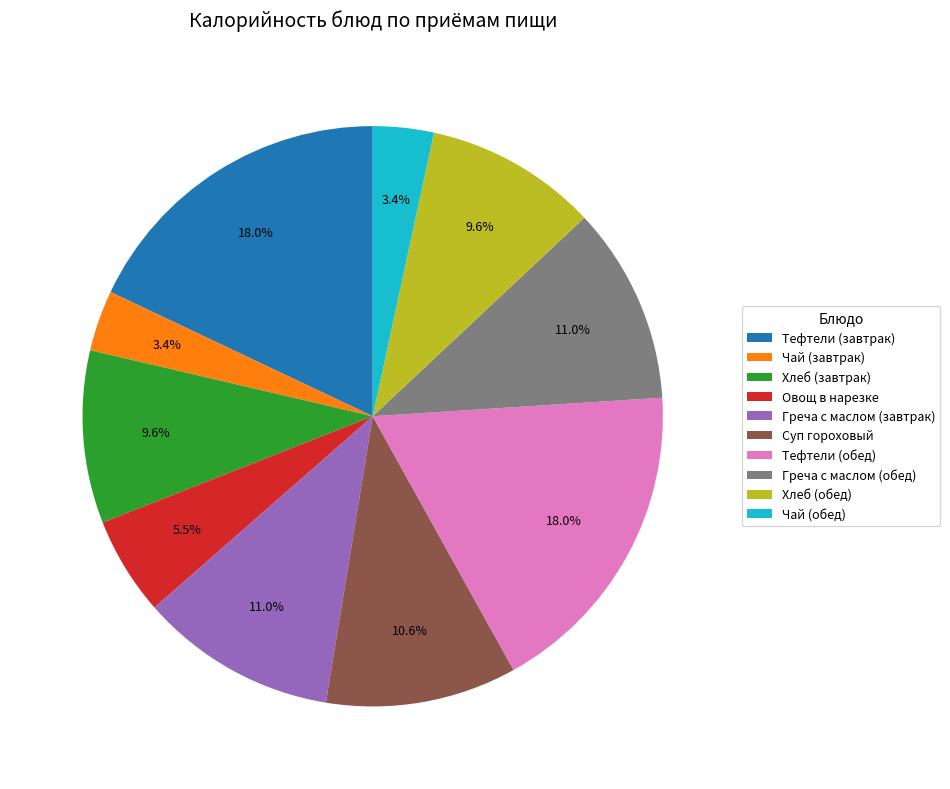

Approximately how many times larger is the value at Греча с маслом (завтрак) compared to Тефтели (обед)?

0.6